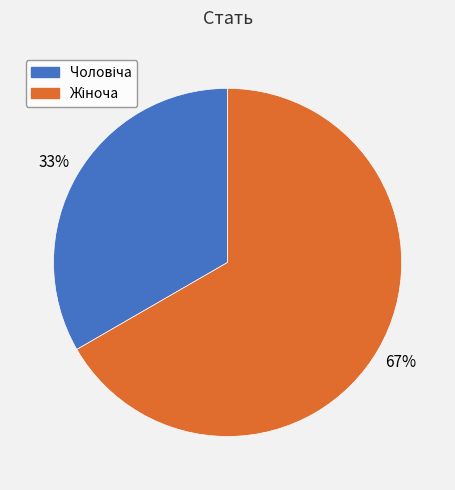

Count the number of slices in the pie.

2